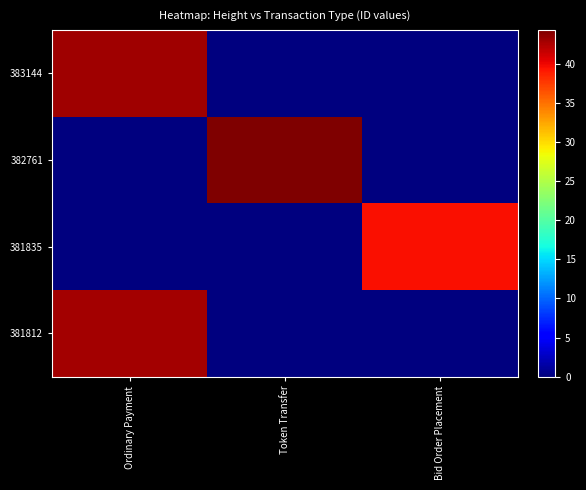

Count the number of data series in this chart.

4